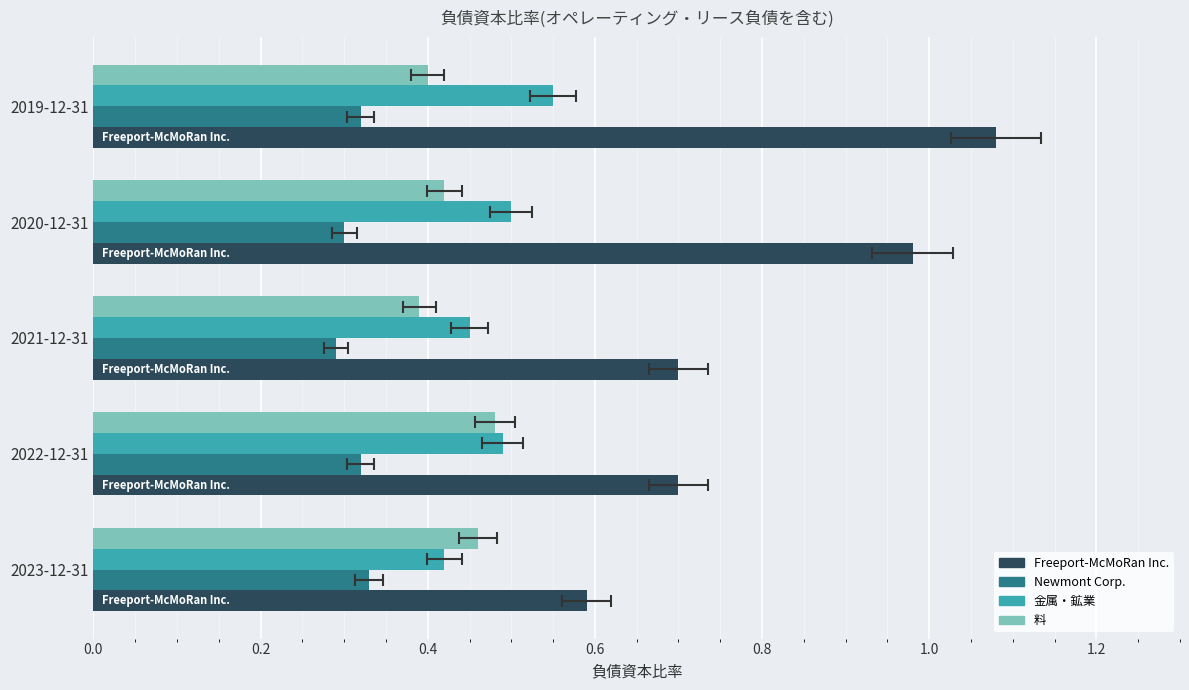

What is the difference between the highest and lowest values at 2021-12-31?

0.4